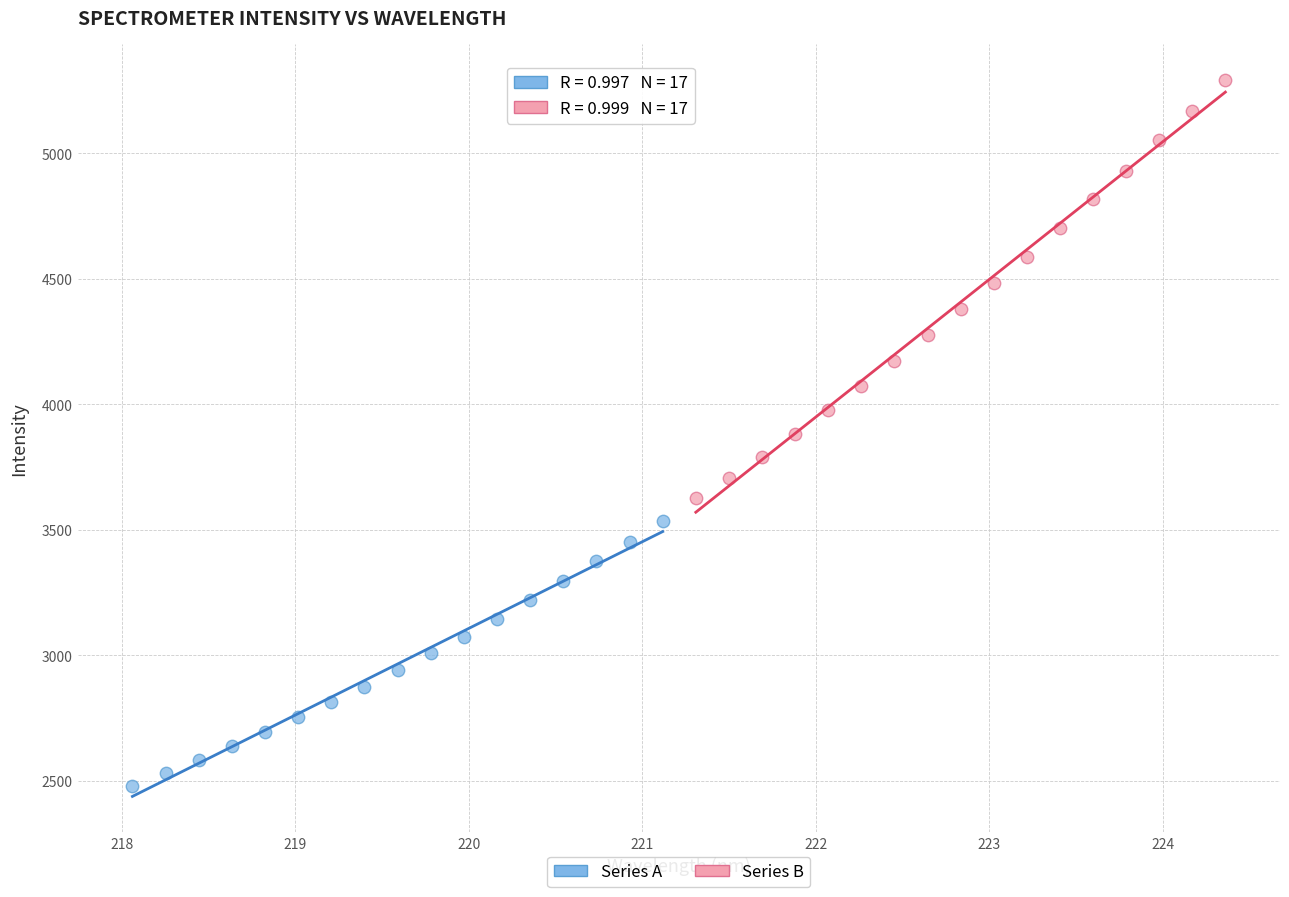

Which series contains the lowest Y value?

Series A